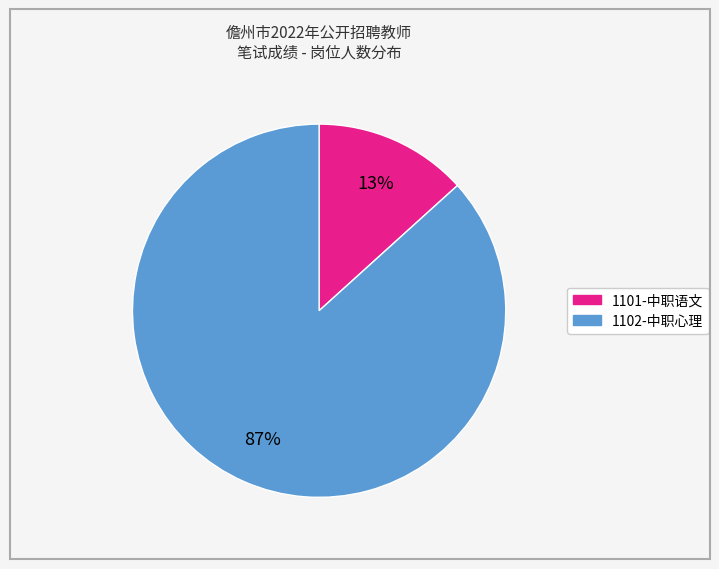

Combined, do 1101-中职语文 and 1102-中职心理 account for over 50%?

Yes